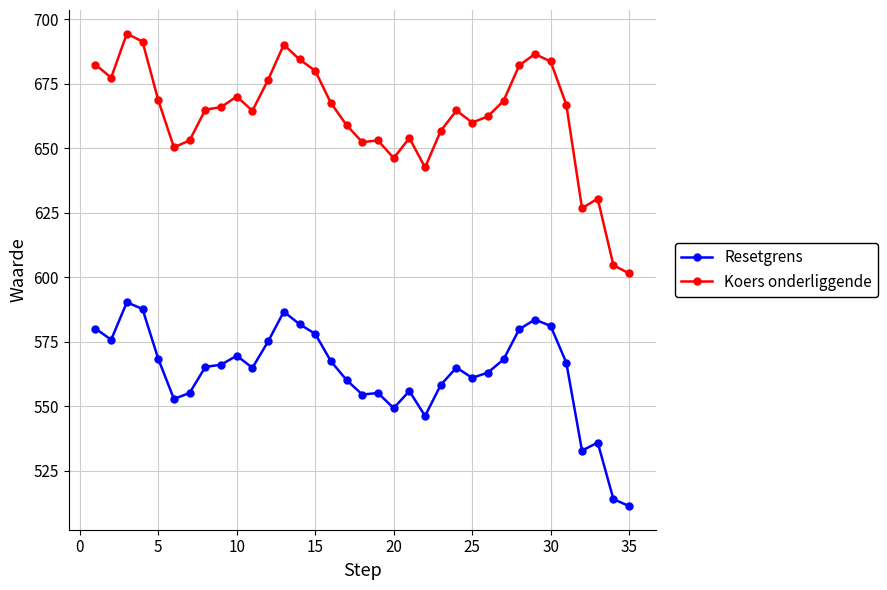

List the series in order of their peak value, highest first.

Koers onderliggende, Resetgrens